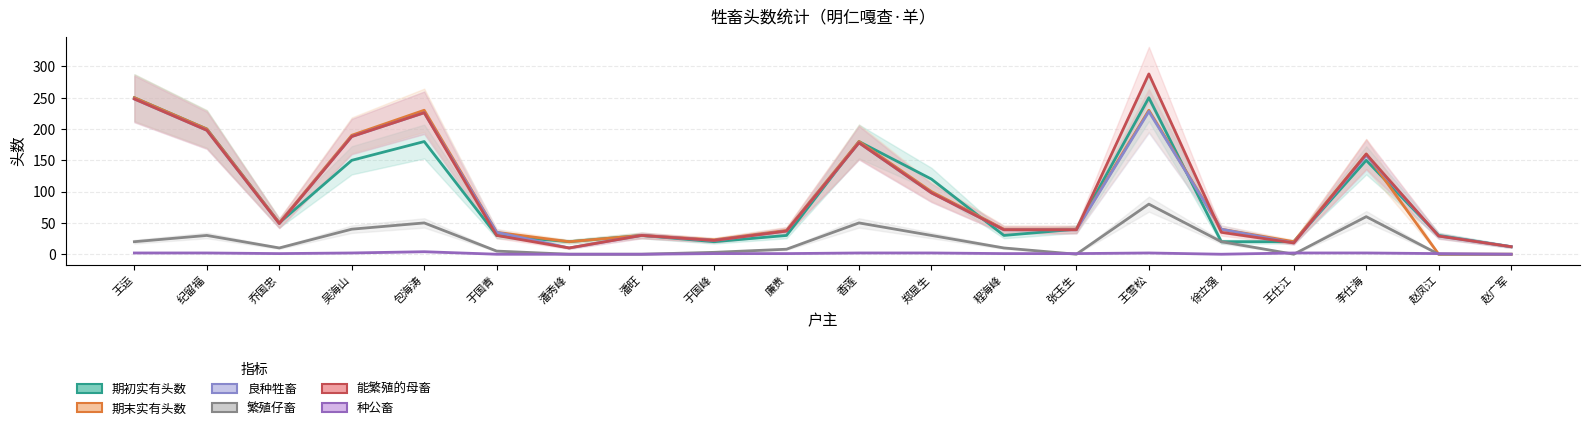

Is the value of 种公畜 at 潘秀峰 greater than the value of 期初实有头数 at 纪留福?

No